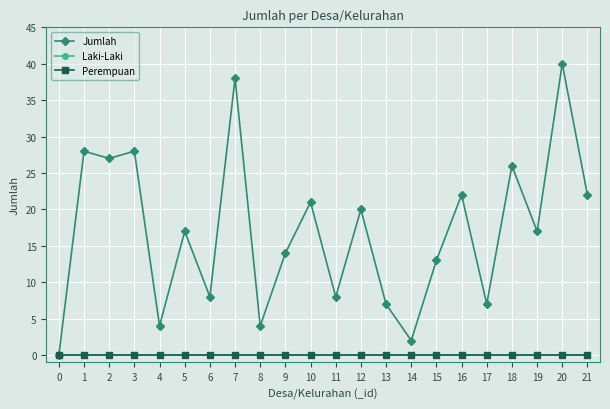

Reading left to right, what are all the values shown in this chart?

Jumlah: 0	28	27	28	4	17	8	38	4	14	21	8	20	7	2	13	22	7	26	17	40	22
Laki-Laki: 0	0	0	0	0	0	0	0	0	0	0	0	0	0	0	0	0	0	0	0	0	0
Perempuan: 0	0	0	0	0	0	0	0	0	0	0	0	0	0	0	0	0	0	0	0	0	0